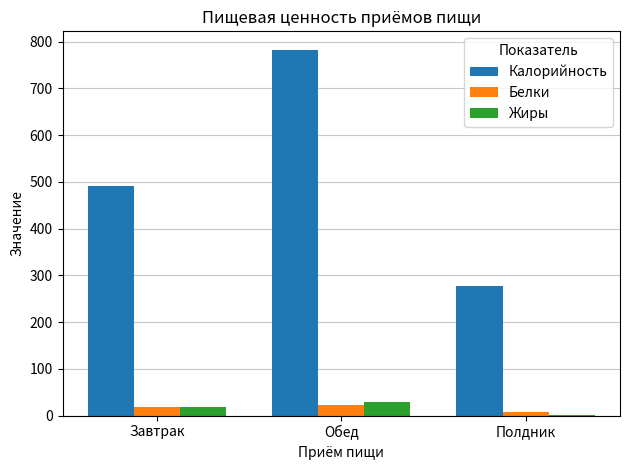

The Калорийность series shows 1262.4 at Обед. True or false?

False